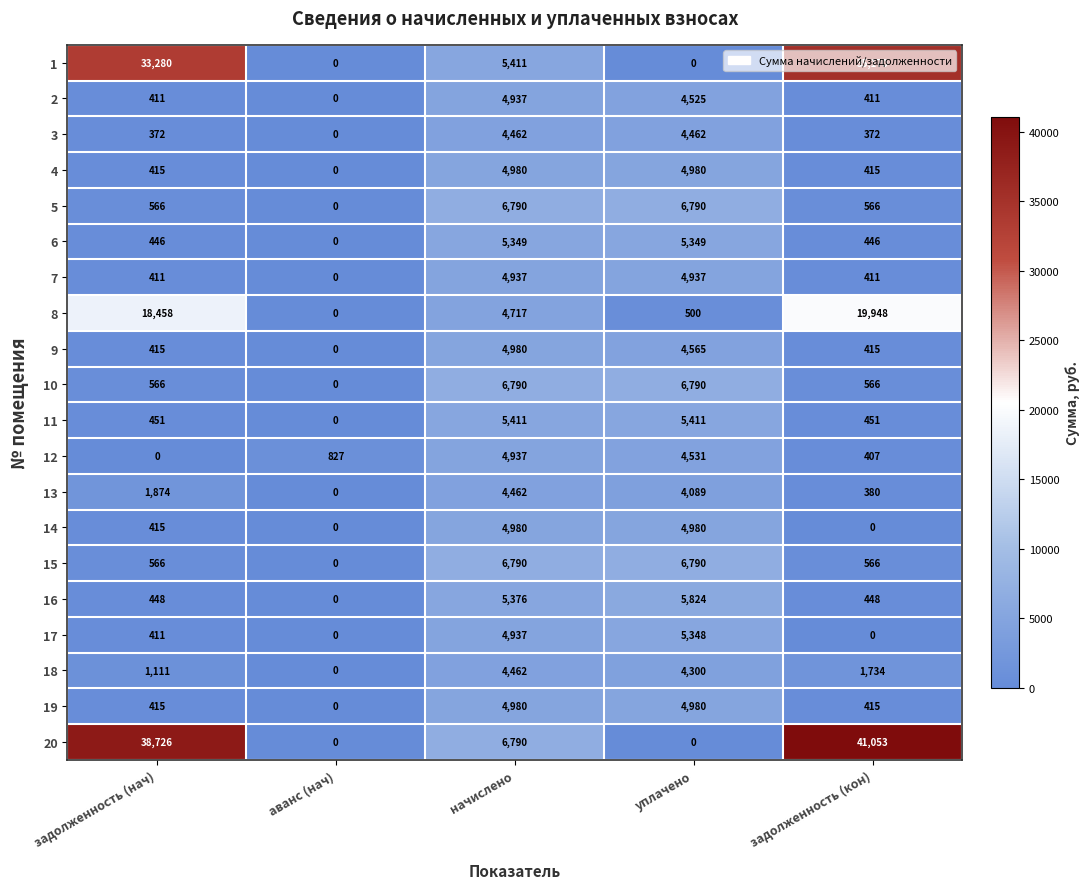

What is the sum of the 6 values at задолженность (кон) and уплачено?

5795